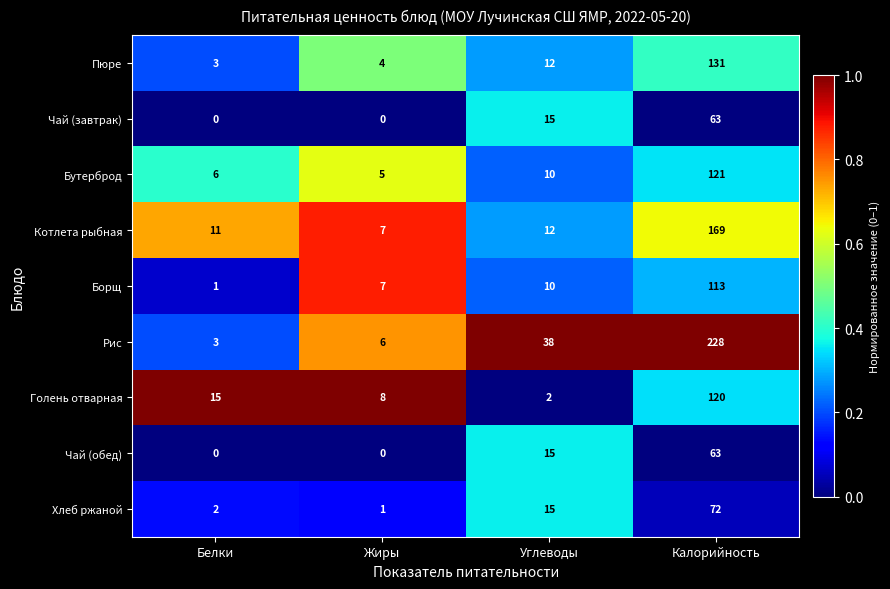

Which series has the largest range (max minus min)?

Рис